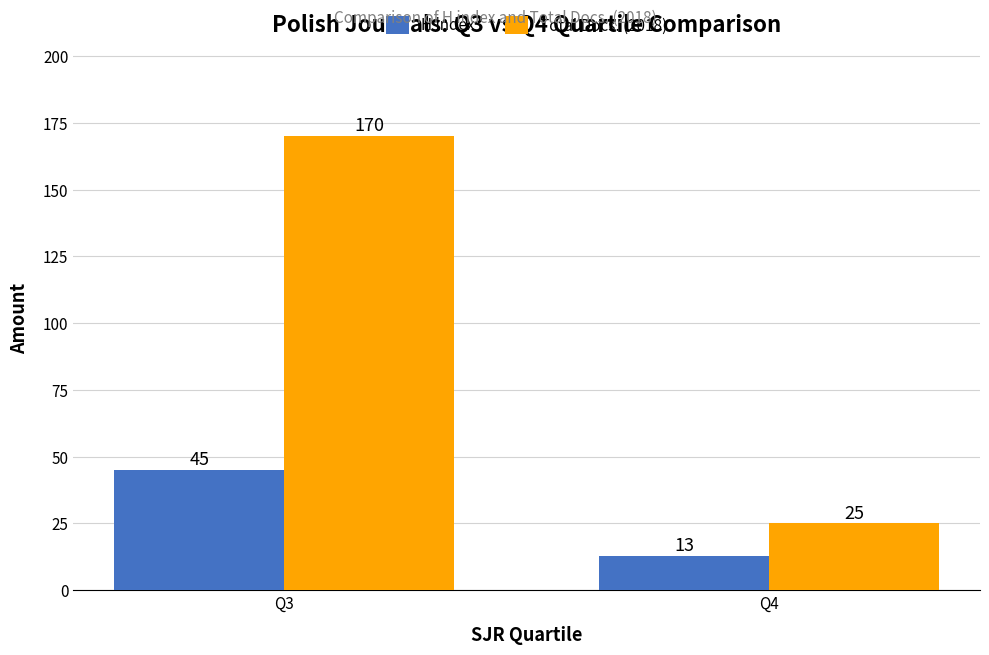

At which category is the sum across all series the highest?

Q3